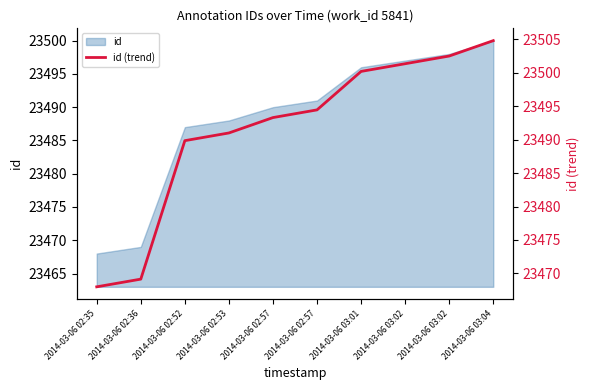

Approximately how many times larger is the value at 2014-03-06 02:57 compared to 2014-03-06 03:01?

1.0